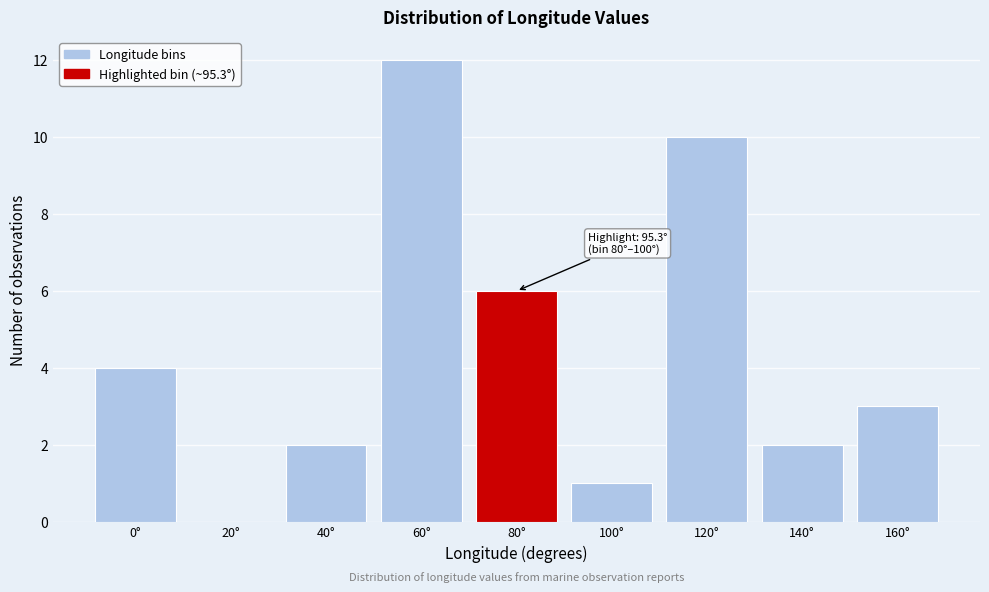

Reading right to left, extract all data points from this chart.

160°=3	140°=2	120°=10	100°=1	80°=6	60°=12	40°=2	20°=0	0°=4